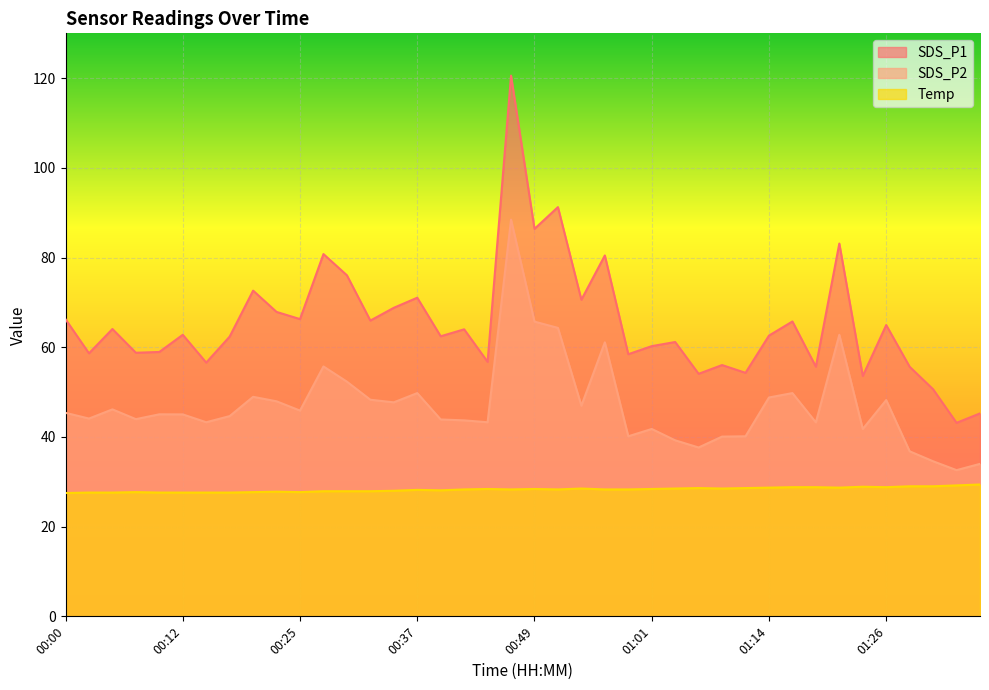

At which label does SDS_P2 first exceed 45?

00:00